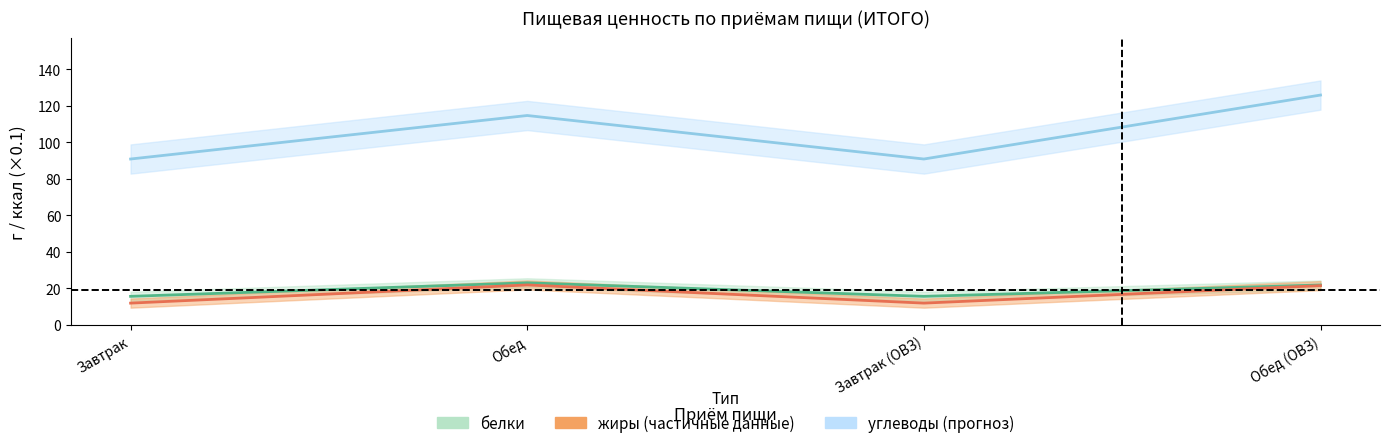

What value does the белки series have at Завтрак (ОВЗ)?

15.7